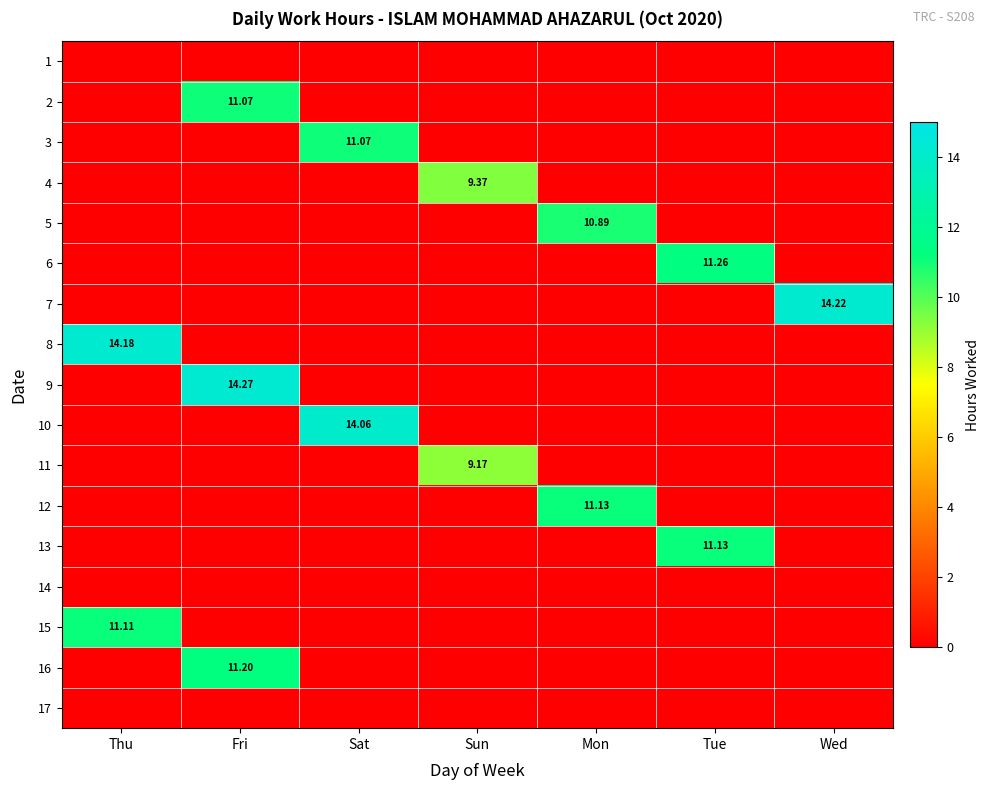

Rank the series by their maximum value, from highest to lowest.

9, 7, 8, 10, 6, 16, 12, 13, 15, 2, 3, 5, 4, 11, 1, 14, 17